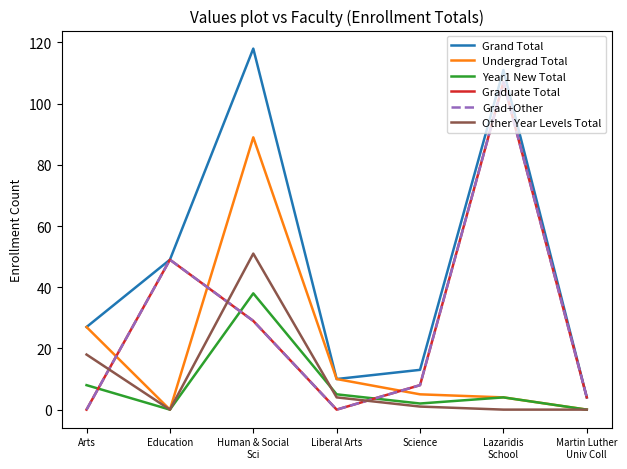

At how many categories does at least one series exceed 35?

3